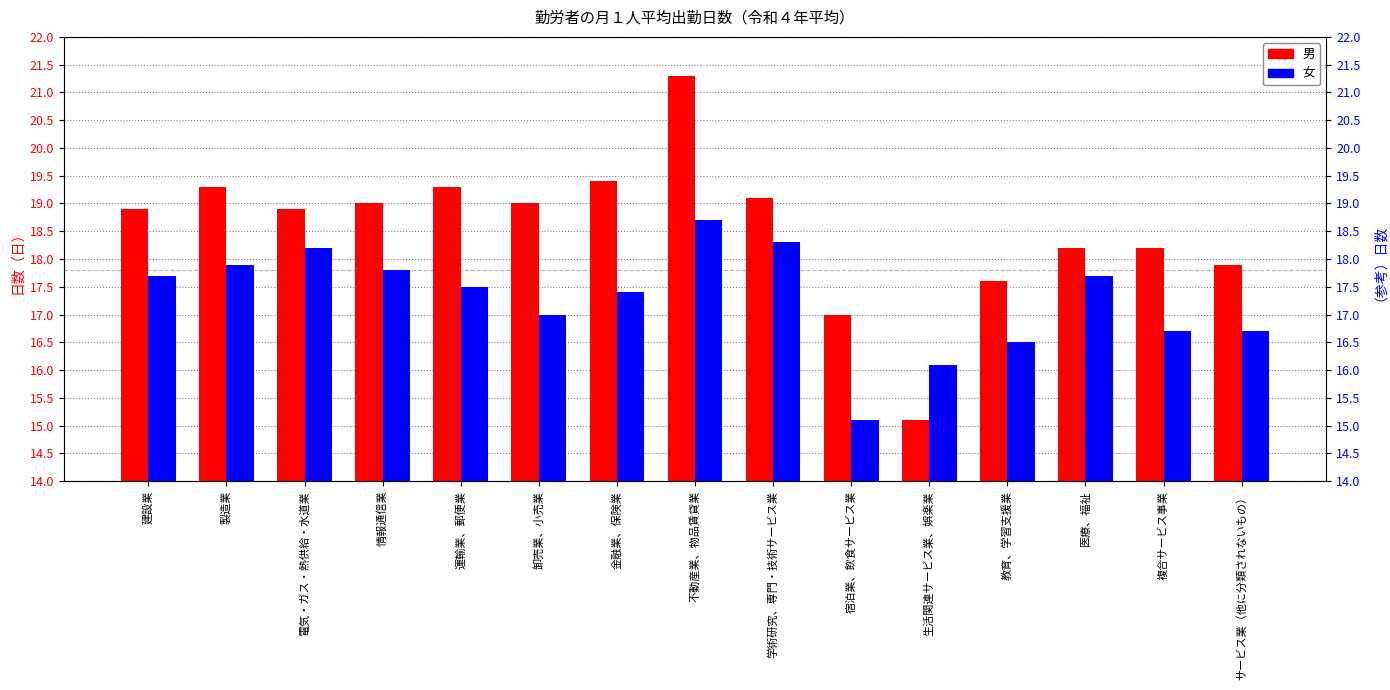

What is the average value of the 女 series?

17.3